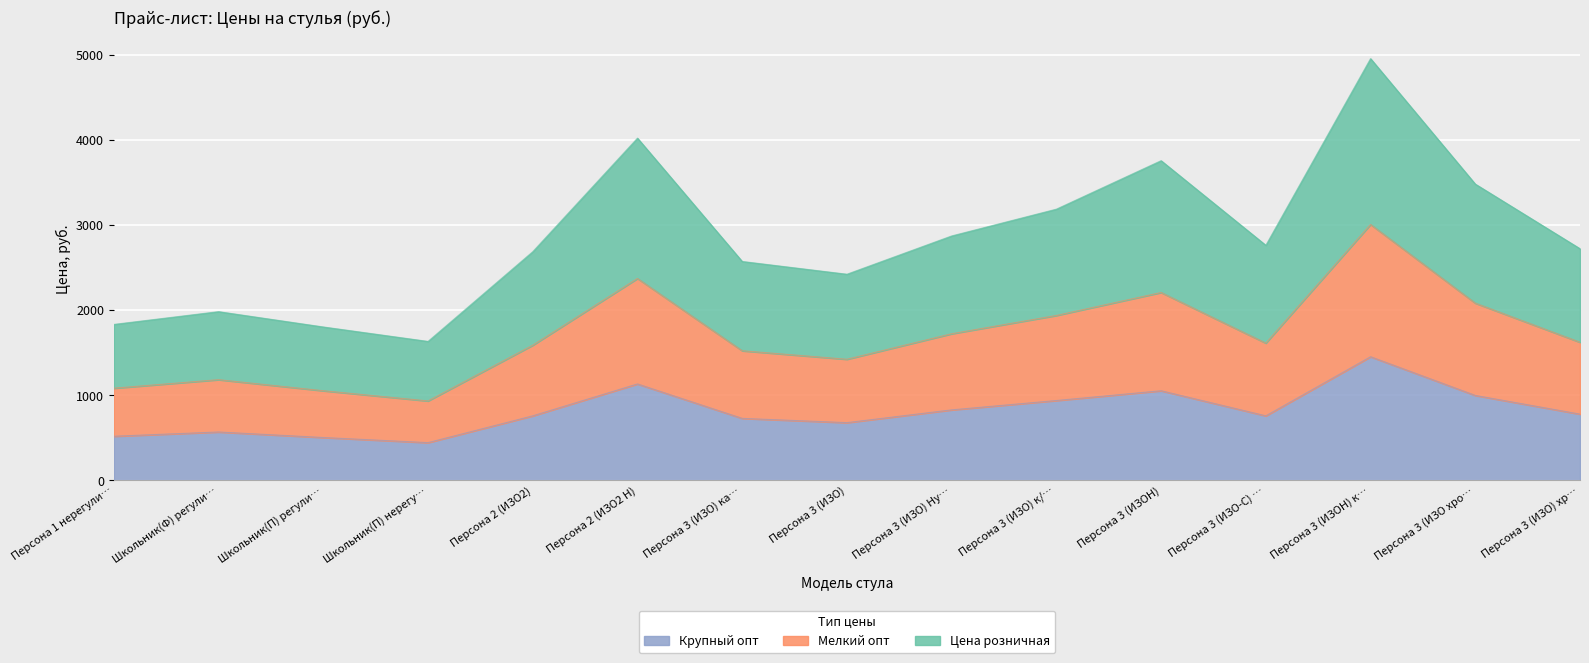

What is the total value across all series at Персона 3 (ИЗО) к/…?

3190